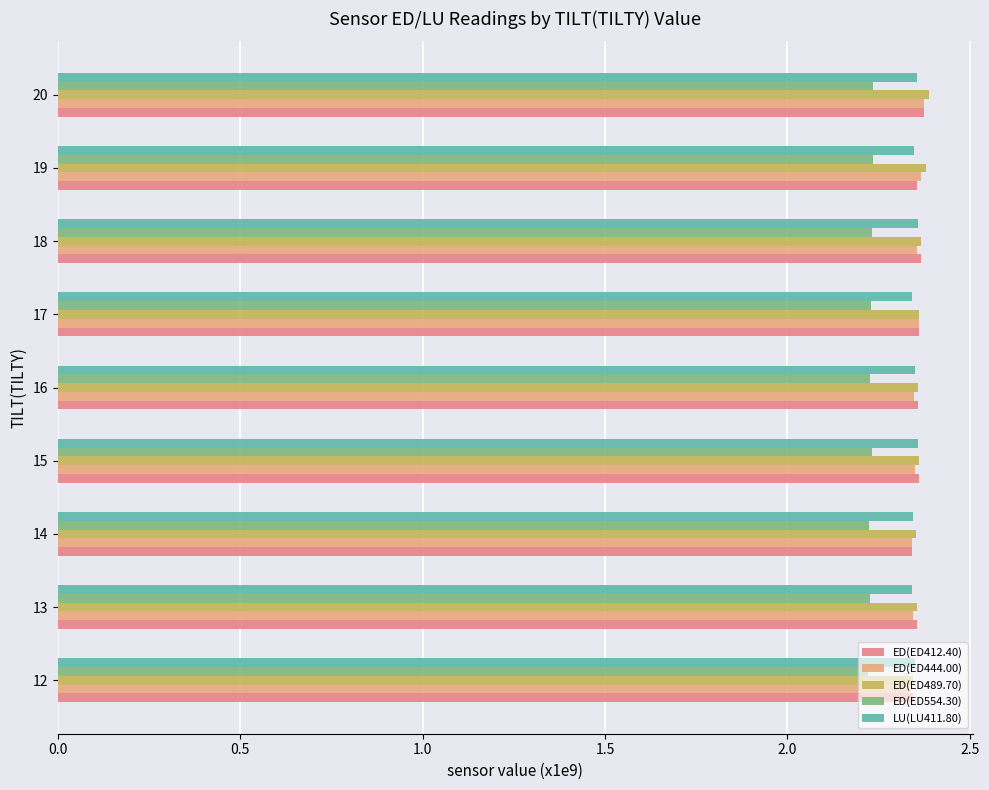

The value of ED(ED554.30) at 17 is 3.2. True or false?

False